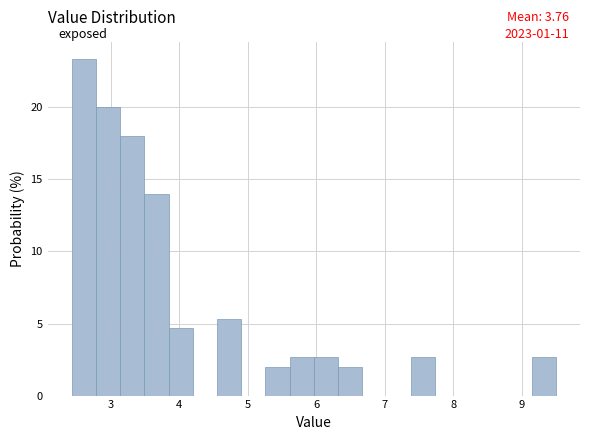

Around what value on the x-axis is the tallest bar? Give the approximate position of its centre, as read against the axis.

2.6